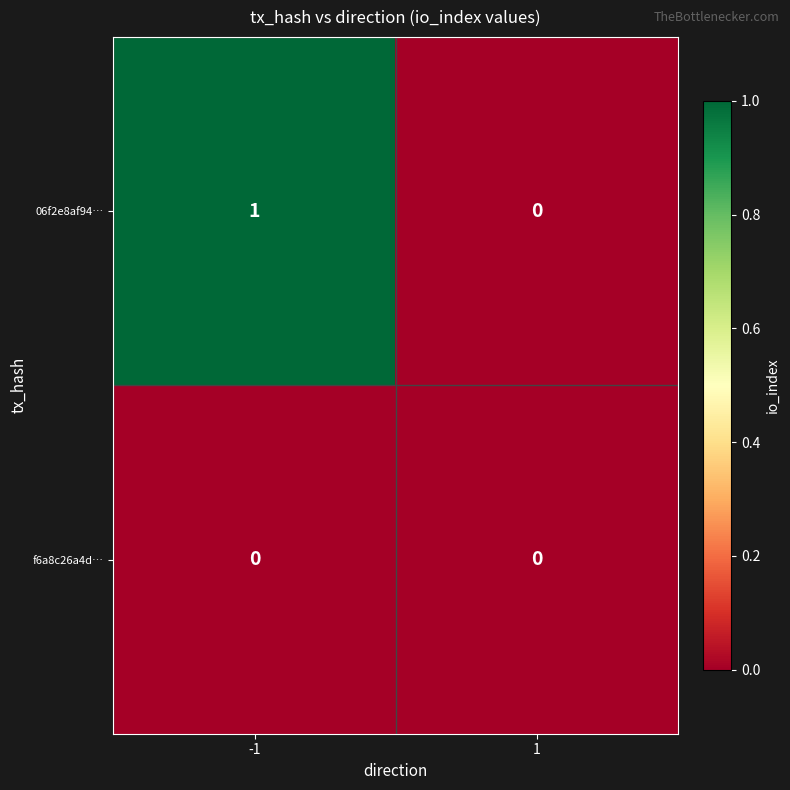

Which series changed the most between -1 and 1?

06f2e8af94…